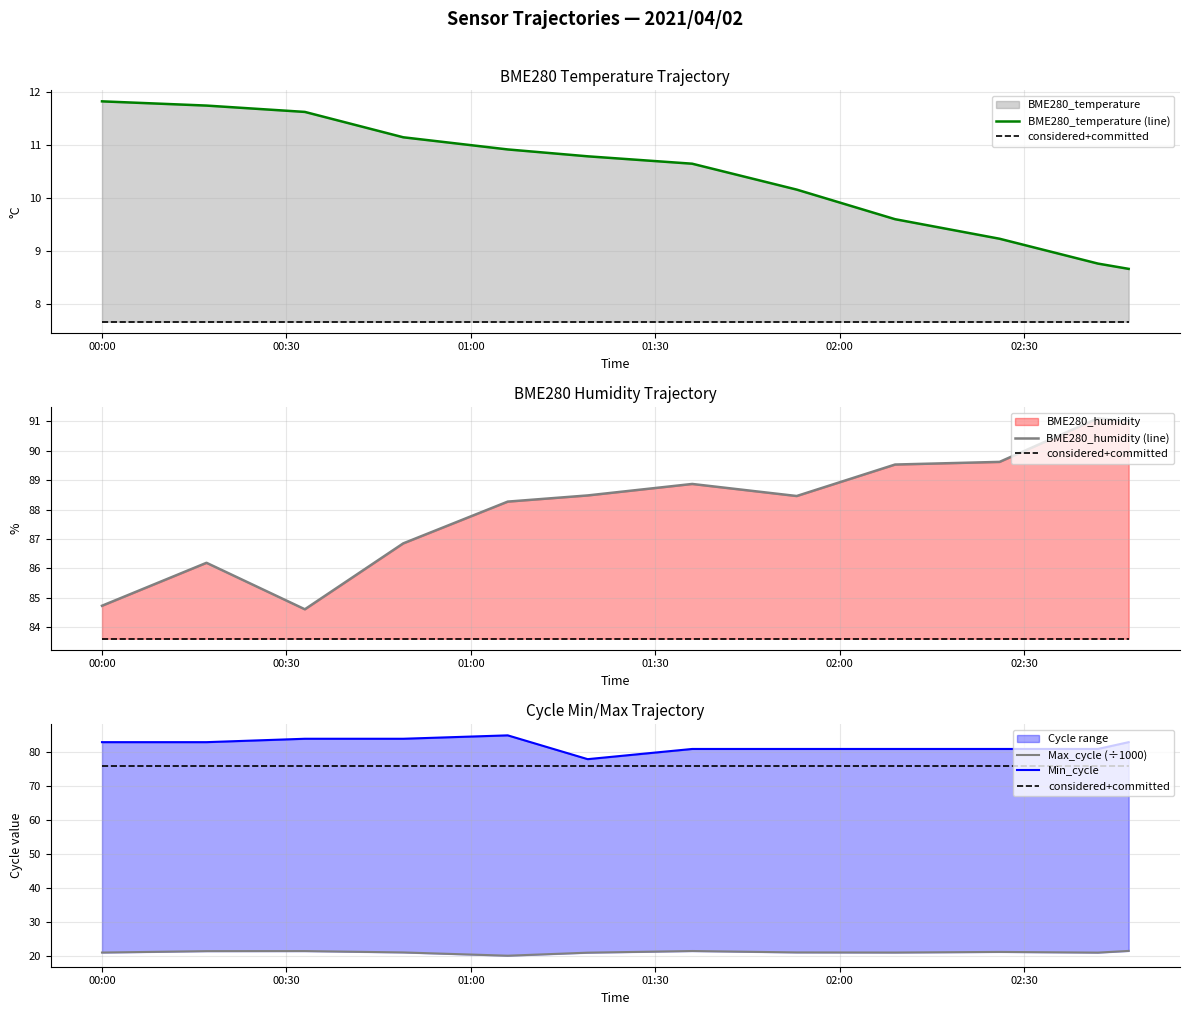

The value of Max_cycle (÷1000) at 01:00 is 30.4. True or false?

False